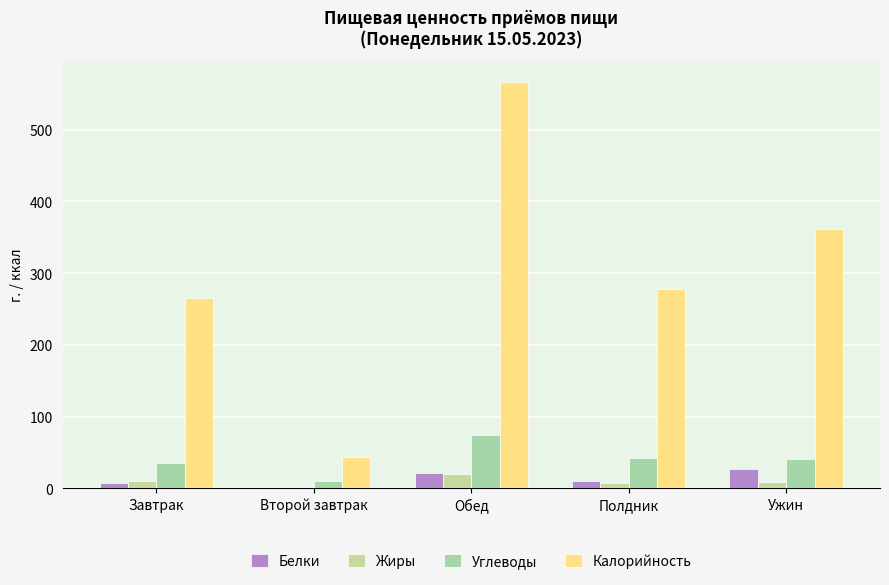

The value of Калорийность at Полдник is 449.8. True or false?

False